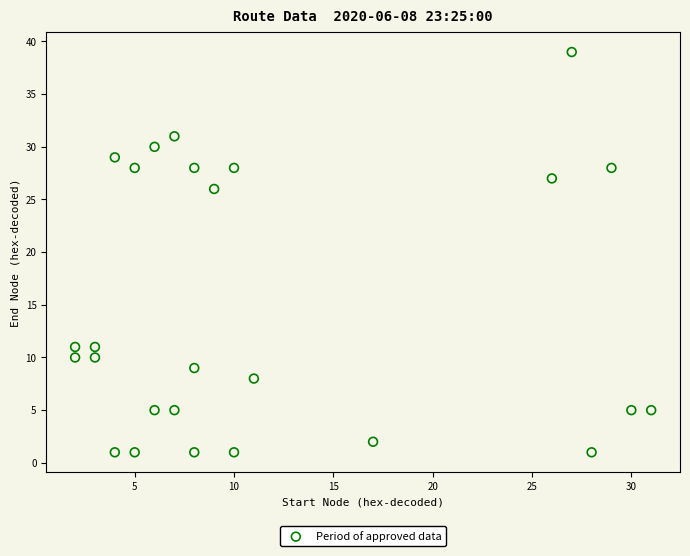

What Y value in the scatter plot is closest to 20?

26